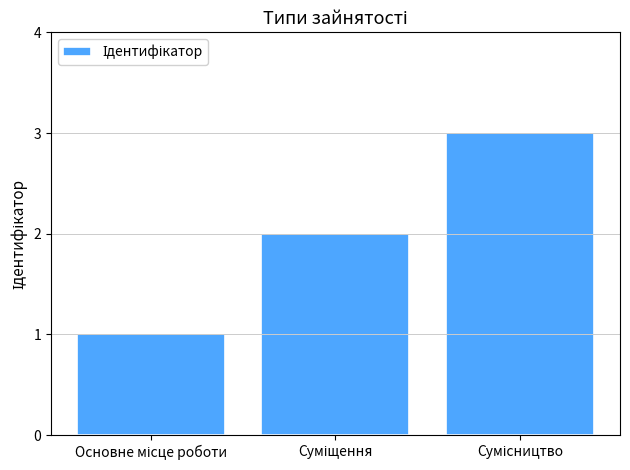

What is the greatest value displayed?

3